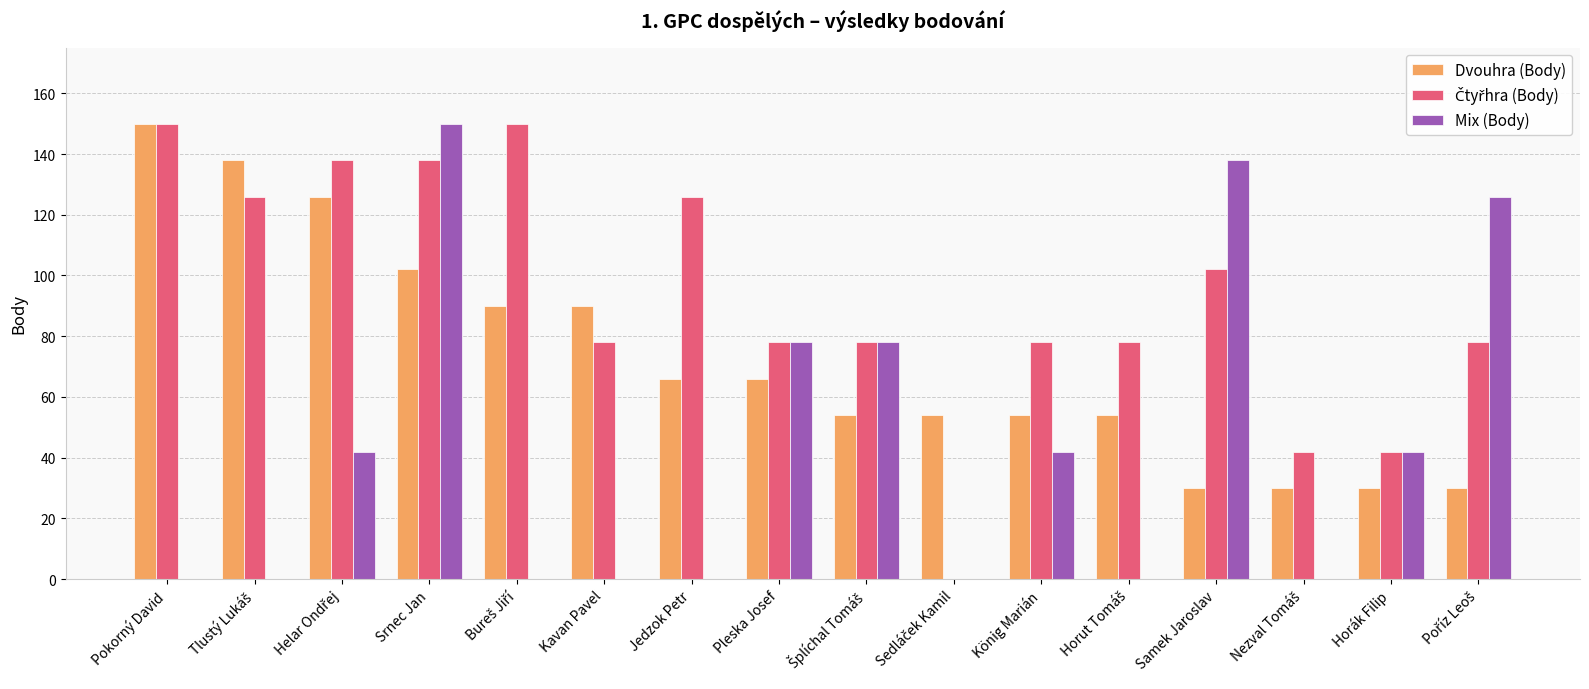

True or false: Dvouhra (Body) has a value of 14 at Samek Jaroslav.

False